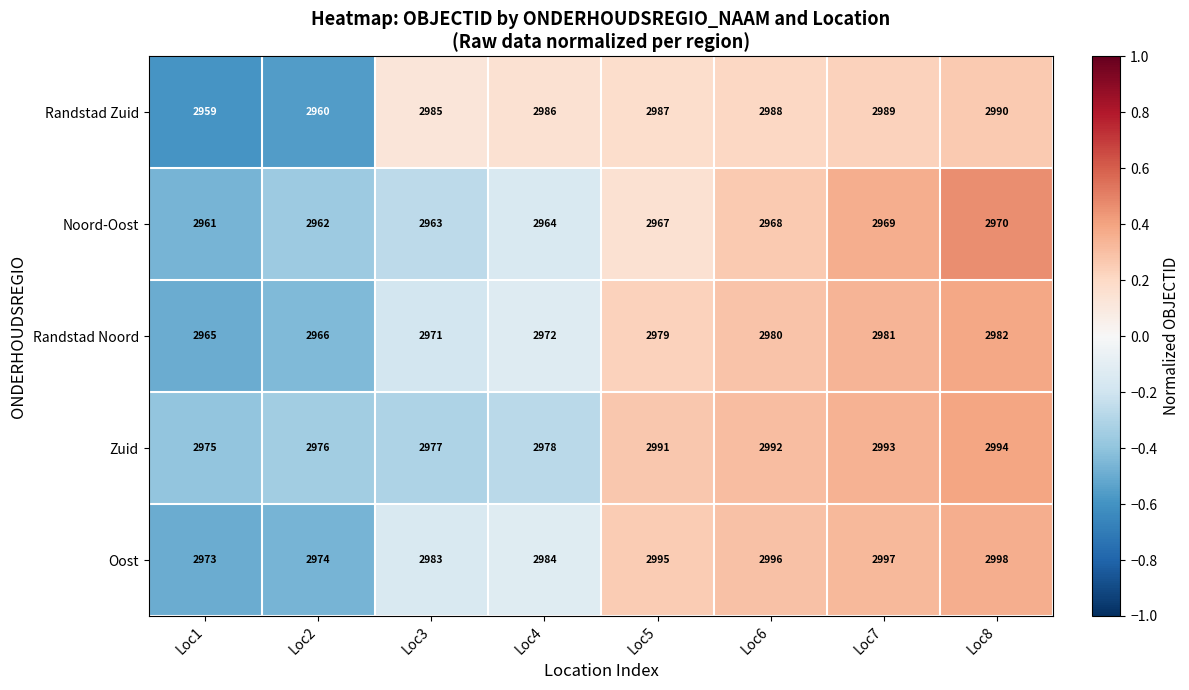

How many Noord-Oost values are between 2963 and 2969?

5